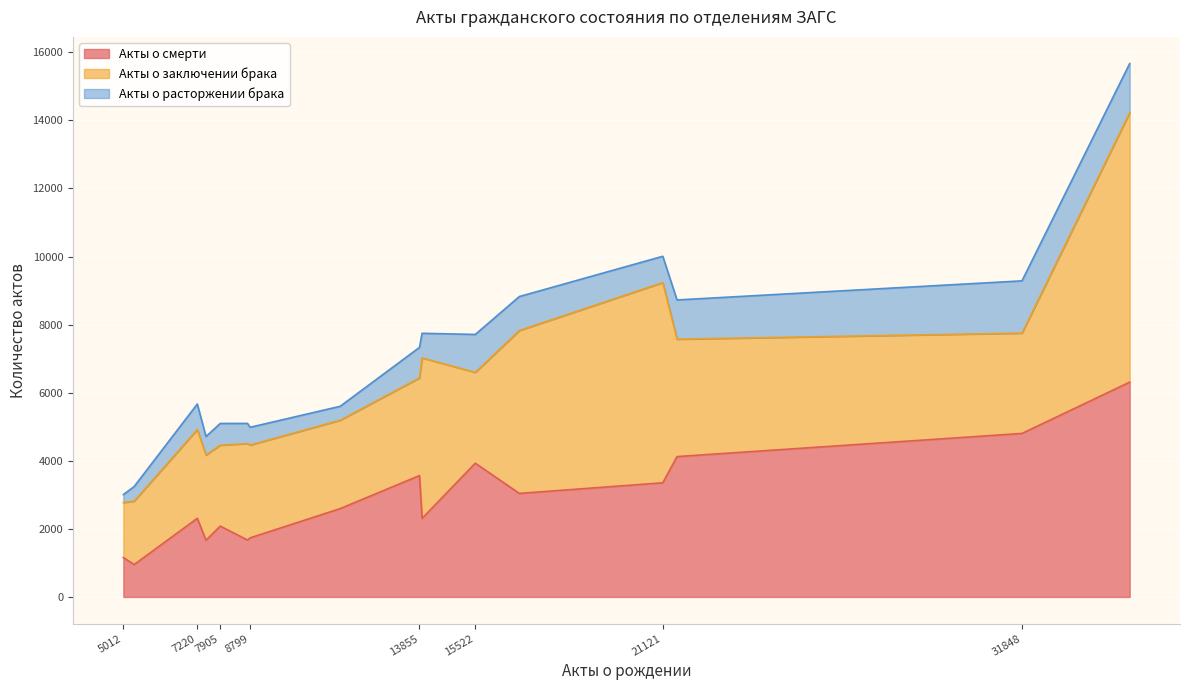

What is the total value across all series at 21121?

10007